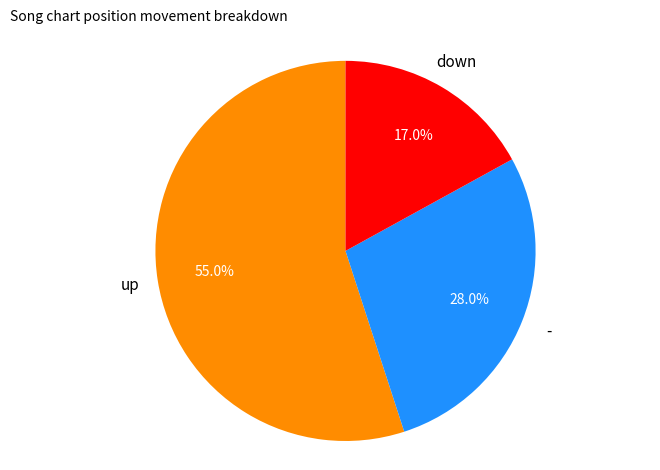

Is there any slice that represents more than half of the pie?

Yes